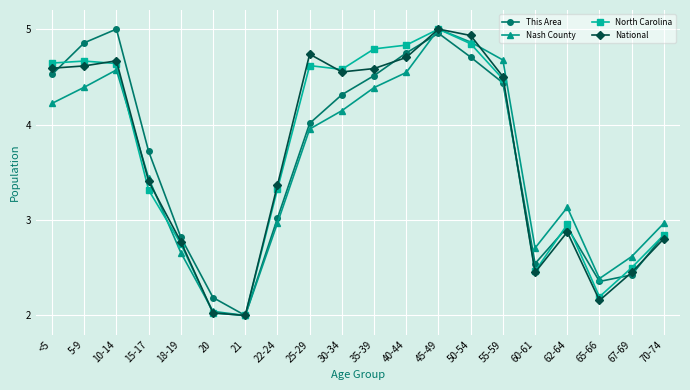

At which category is the sum across all series the highest?

45-49